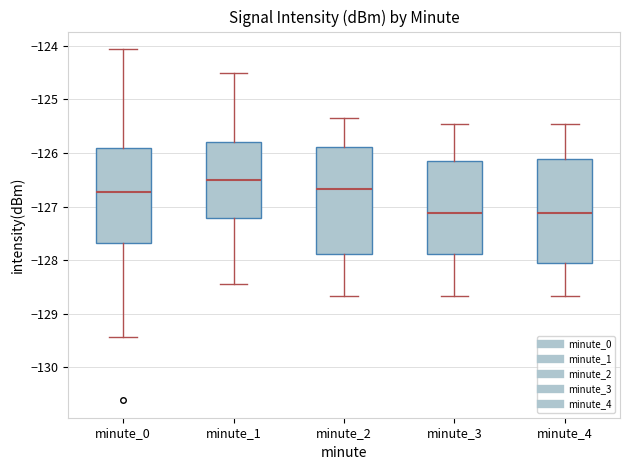

Reading left to right, read every box against the y-axis: the position of its median line, the range the box covers, and the ends of its whiskers. The values are not printed on the chart, so give them approximately, as read against the axis.

minute_0: median -126.7, box -127.7 to -125.9, whiskers -129.4 to -124.1
minute_1: median -126.5, box -127.2 to -125.8, whiskers -128.4 to -124.5
minute_2: median -126.7, box -127.9 to -125.9, whiskers -128.7 to -125.3
minute_3: median -127.1, box -127.9 to -126.1, whiskers -128.7 to -125.4
minute_4: median -127.1, box -128.1 to -126.1, whiskers -128.7 to -125.4